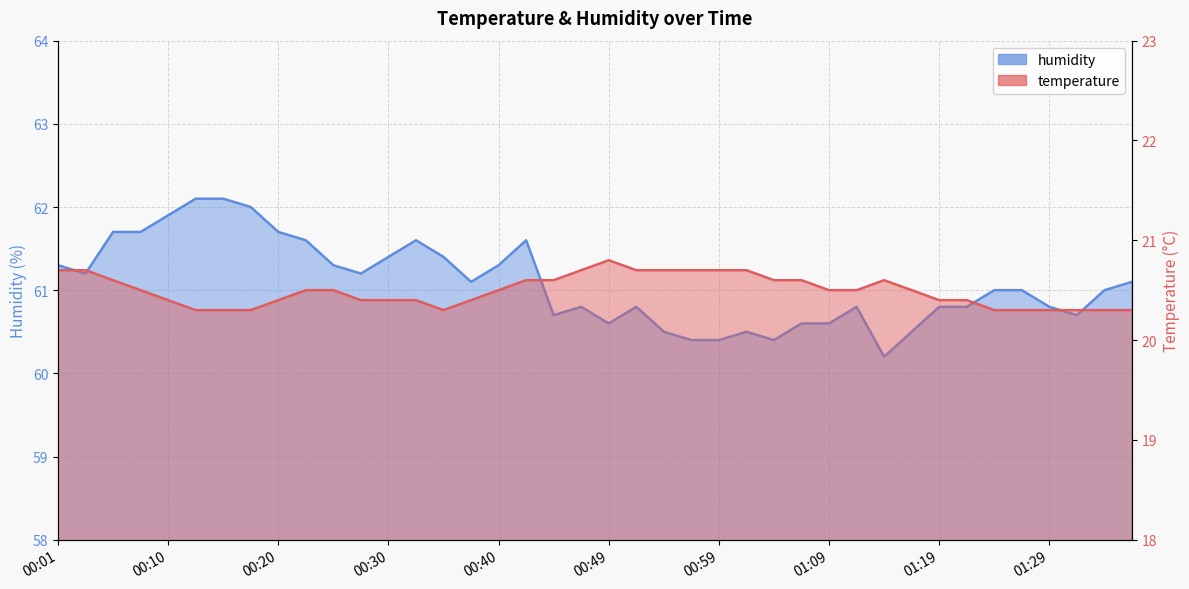

What is the spread (max minus min) of values at 01:19?

40.4